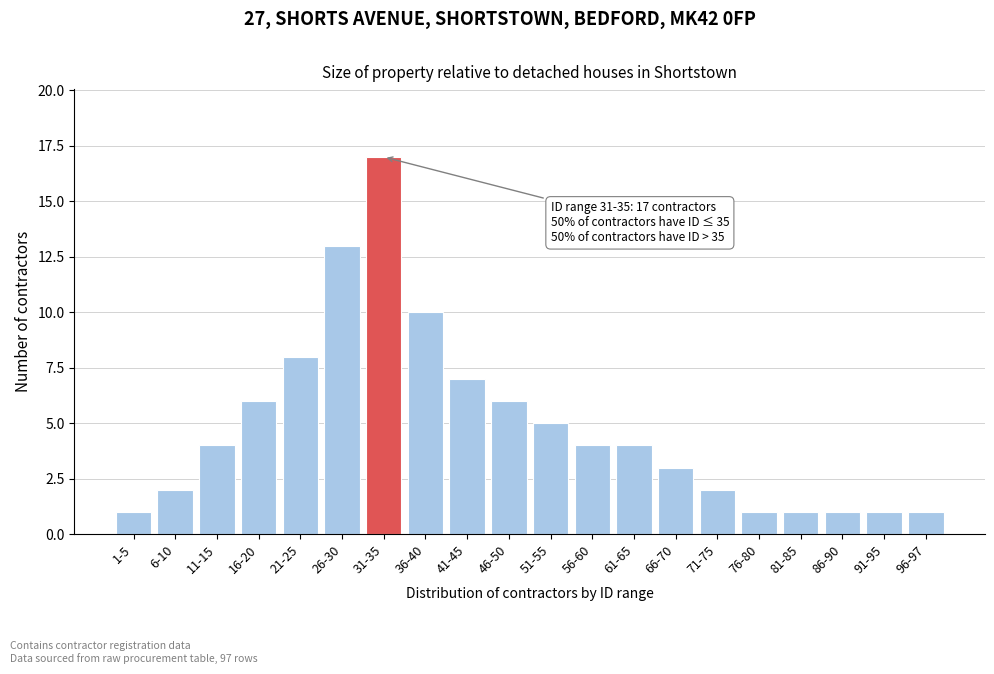

Reading right to left, extract all data points from this chart.

96-97=1	91-95=1	86-90=1	81-85=1	76-80=1	71-75=2	66-70=3	61-65=4	56-60=4	51-55=5	46-50=6	41-45=7	36-40=10	31-35=17	26-30=13	21-25=8	16-20=6	11-15=4	6-10=2	1-5=1